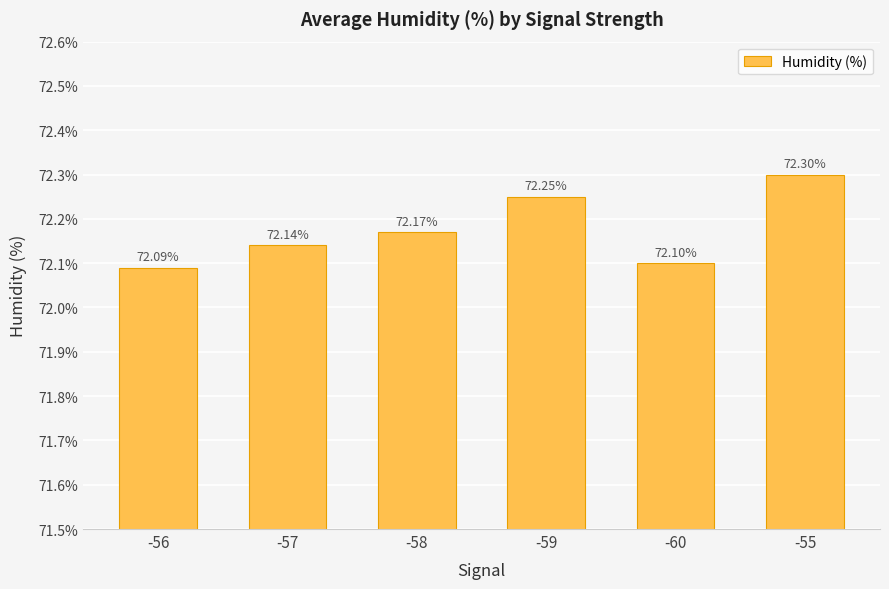

What is the smallest value displayed?

72.1